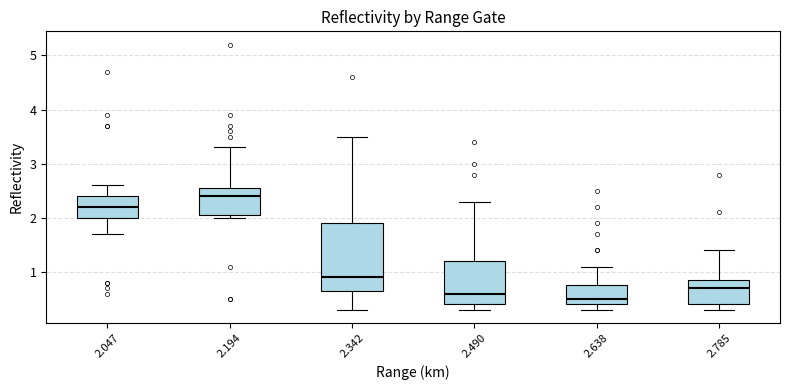

Comparing the boxes themselves (not the whiskers), which one is the tallest?

2.342